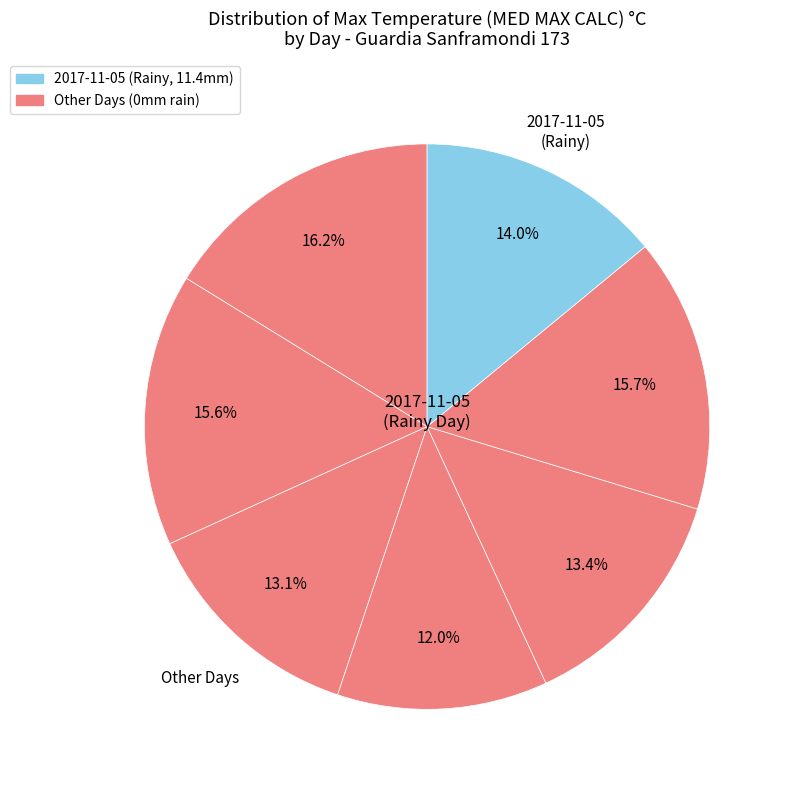

Rank the categories by value from lowest to highest.

2017-11-02, 2017-11-01, 2017-11-03, 2017-11-05, 2017-10-31, 2017-11-04, 2017-10-30